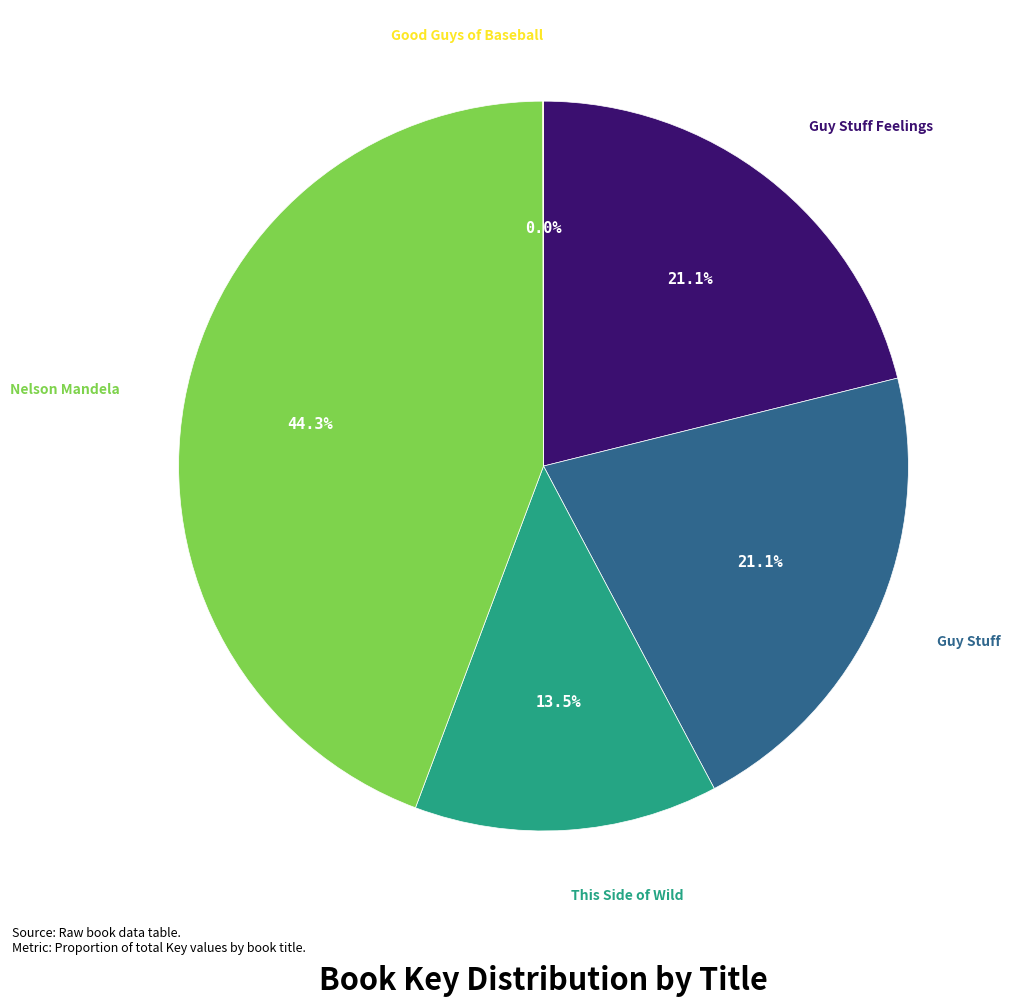

Is there any slice that represents more than half of the pie?

No